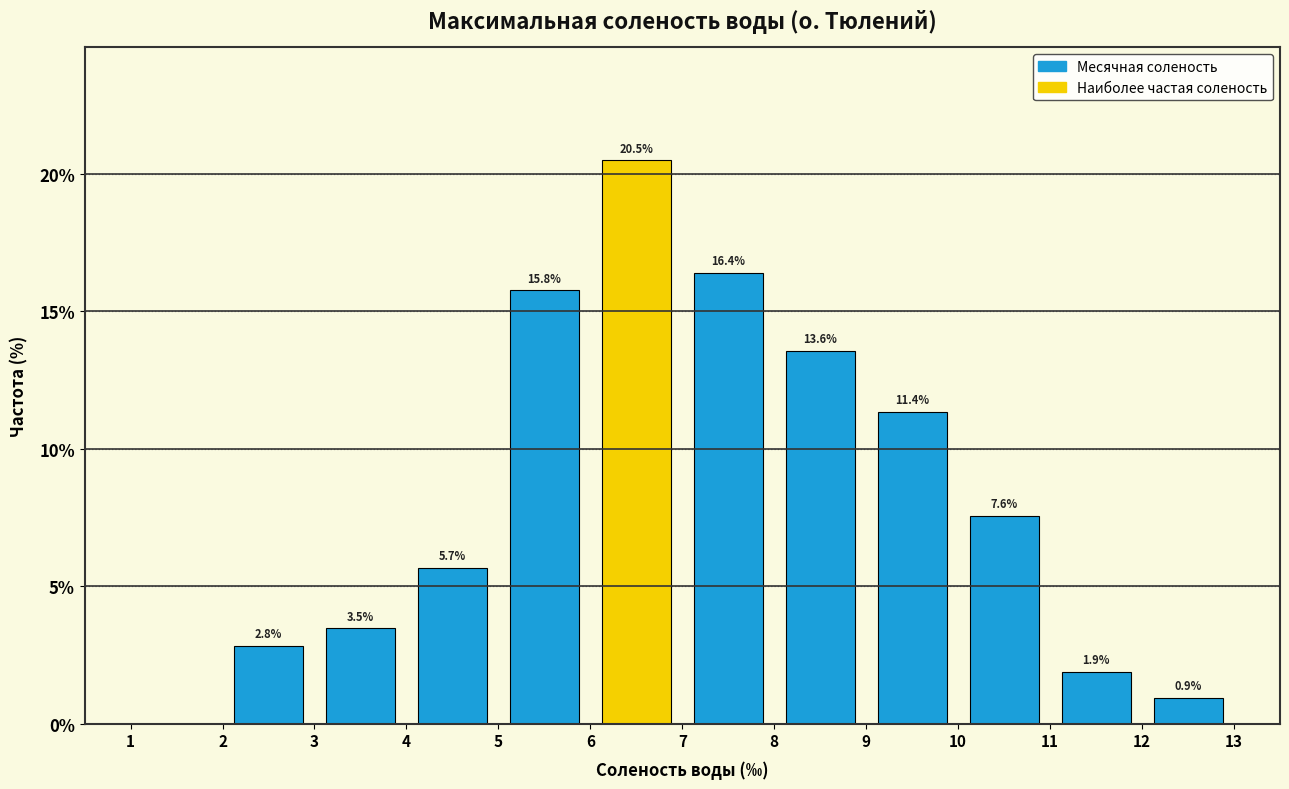

Over which range of the x-axis is the bar tallest?

6 to 7